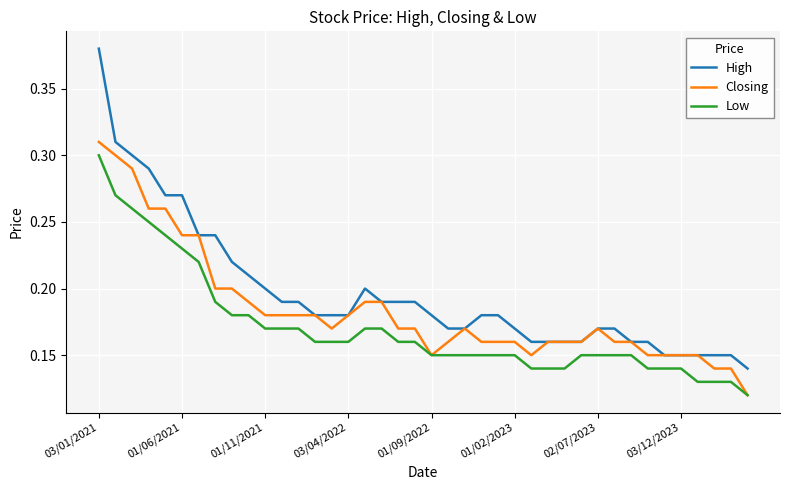

True or false: Low and High intersect in this chart.

False